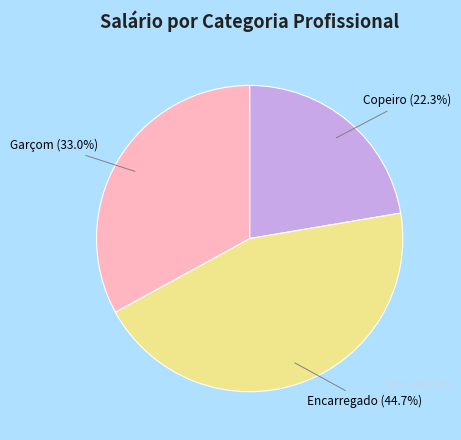

Count the number of slices in the pie.

3